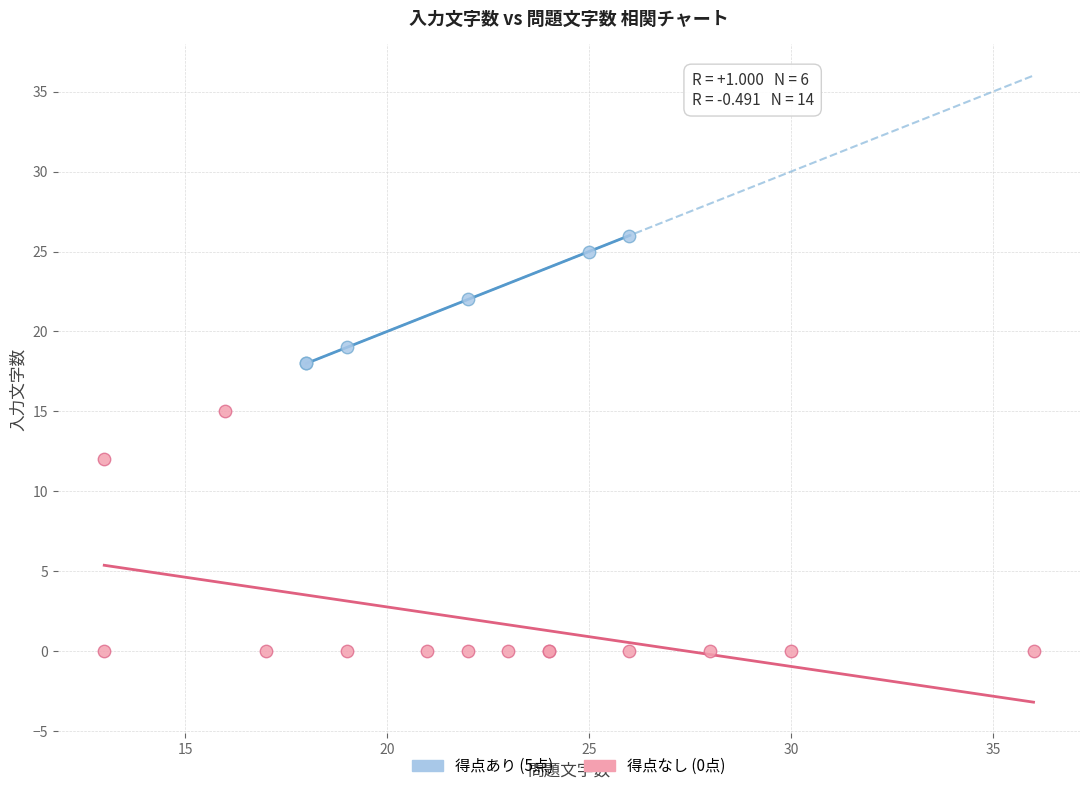

Which series contains the highest Y value?

得点あり (5点)